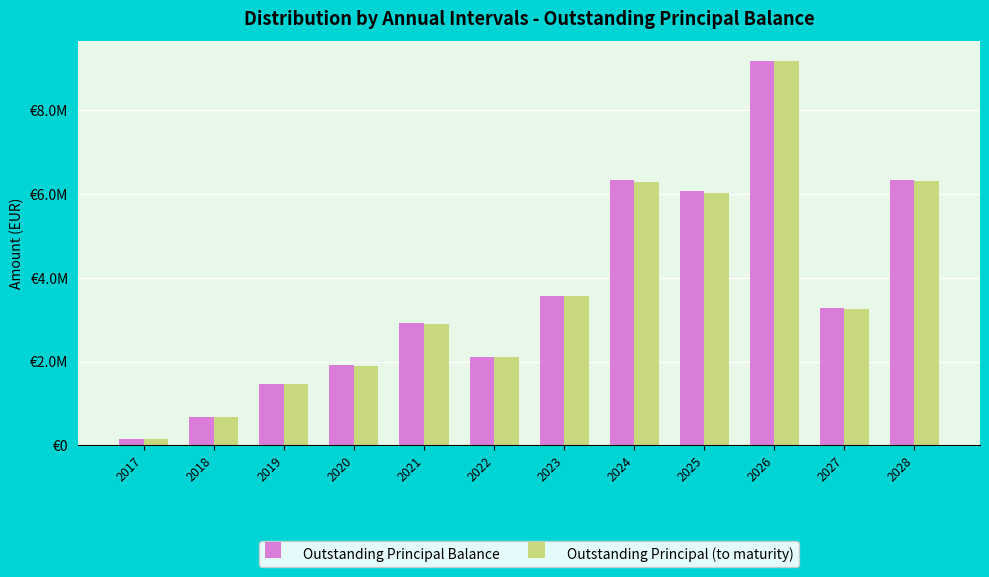

What is the difference between the maximum and second lowest values in the Outstanding Principal Balance series?

8513035.0